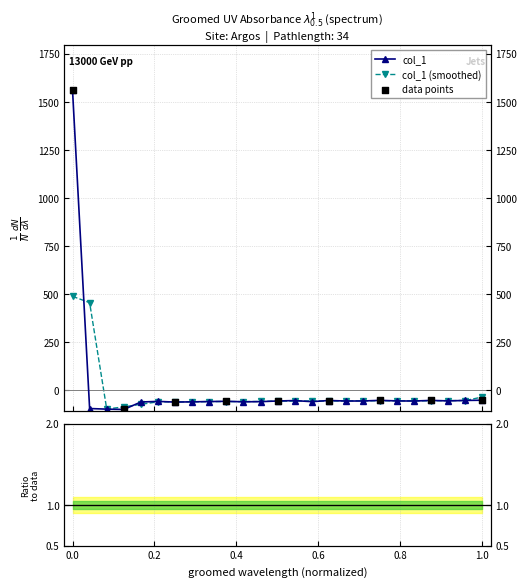

Between 183.6800245112 and 183.15513622, which is larger?

183.6800245112